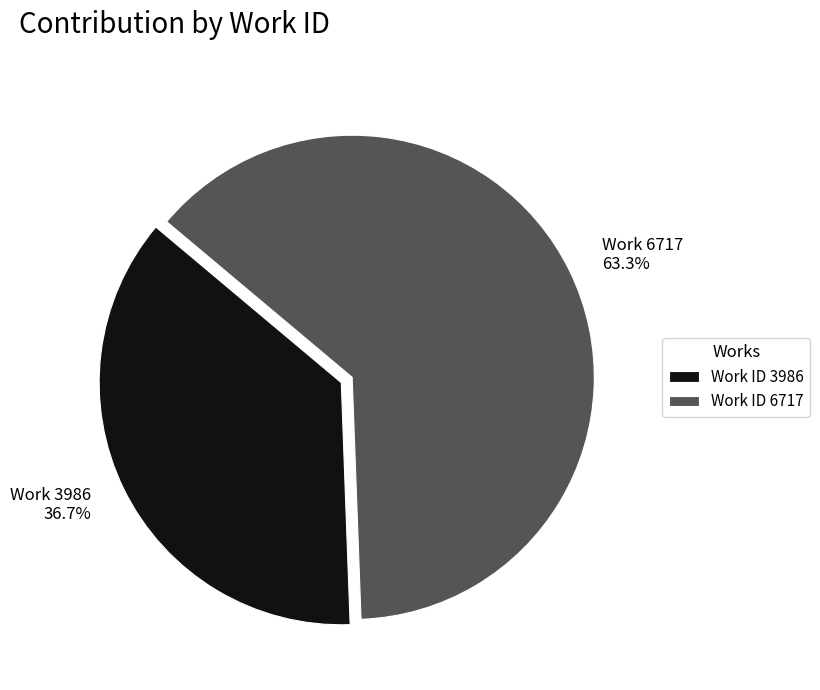

Count the number of slices in the pie.

2